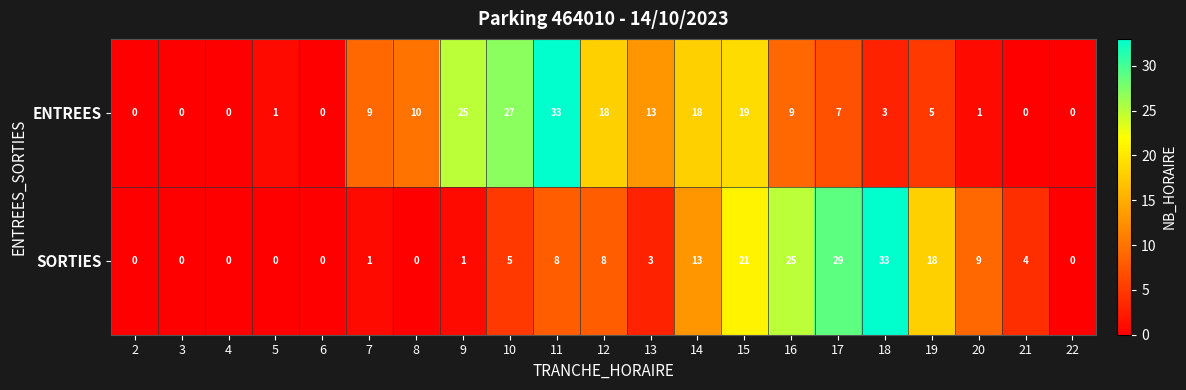

What is the greatest value displayed?

33